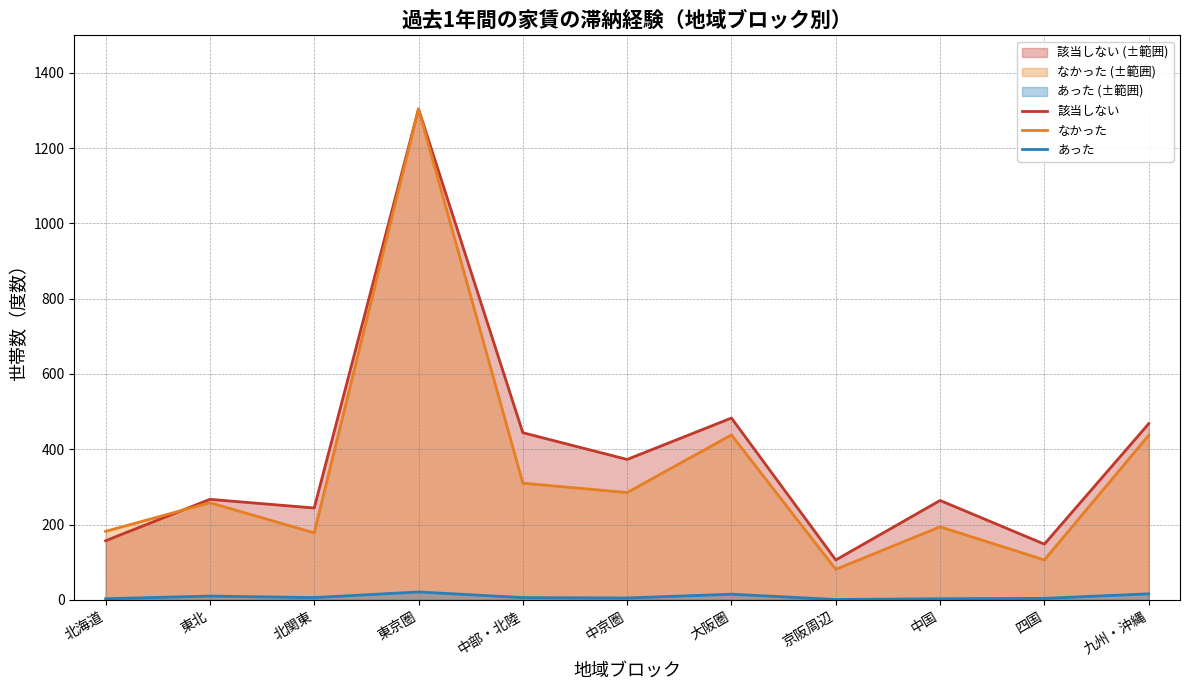

What is the label of the 5th point from the left?

中部・北陸